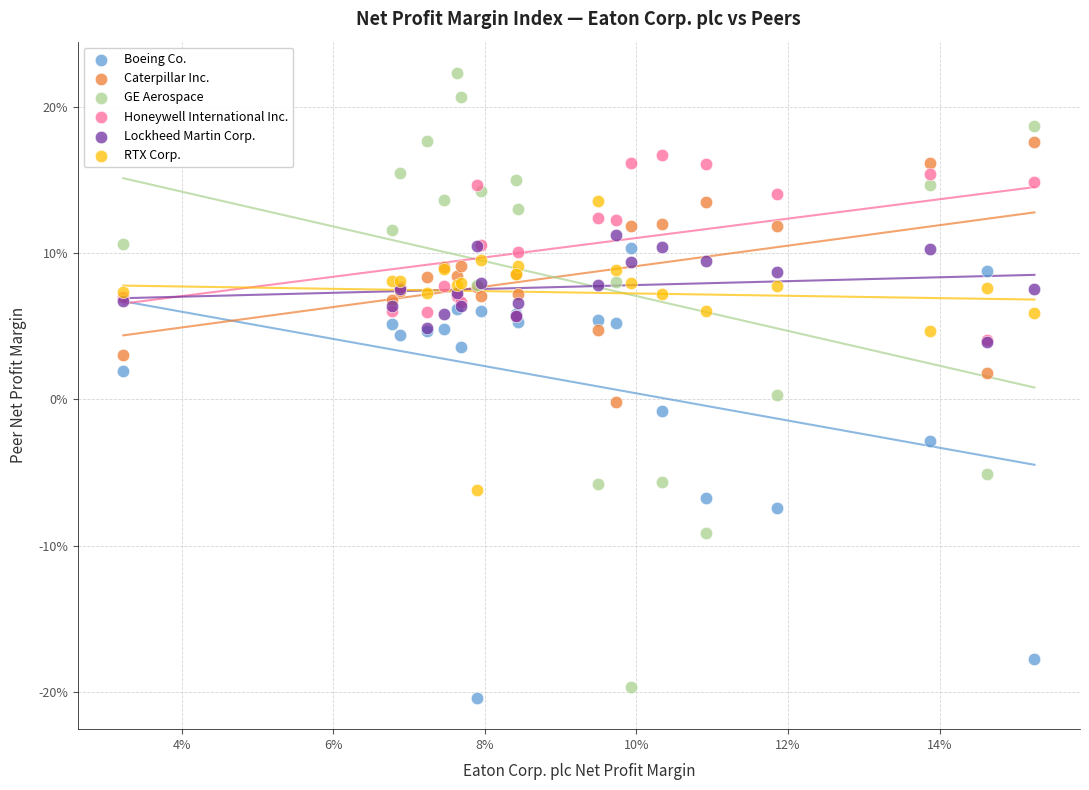

What are all the series names shown in the legend?

Boeing Co., Caterpillar Inc., GE Aerospace, Honeywell International Inc., Lockheed Martin Corp., RTX Corp.